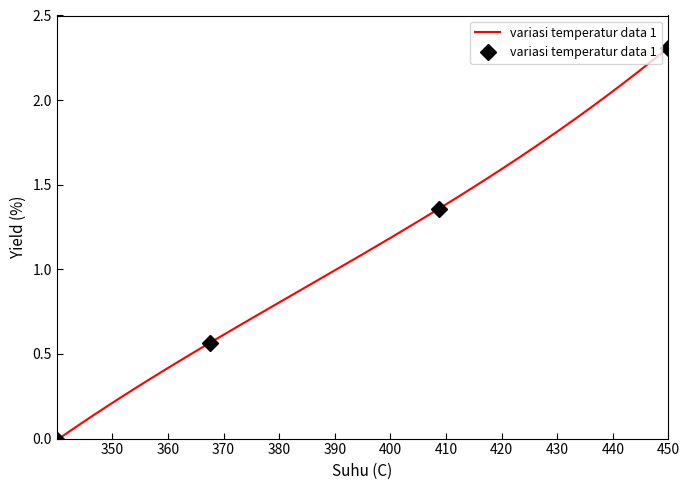

How many data points does each series have?

4